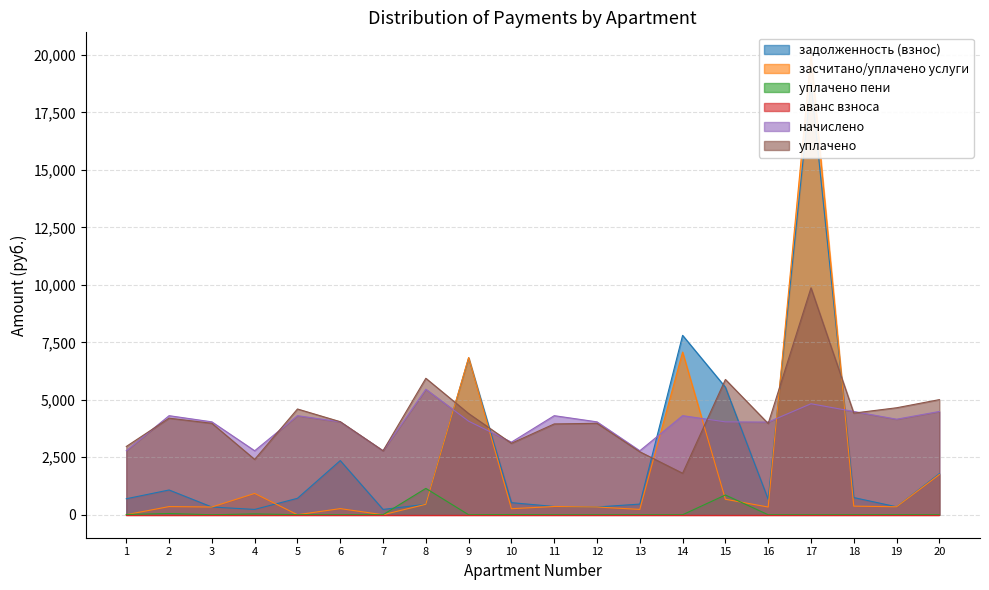

The value of уплачено пени at 5 is 1.0. True or false?

False